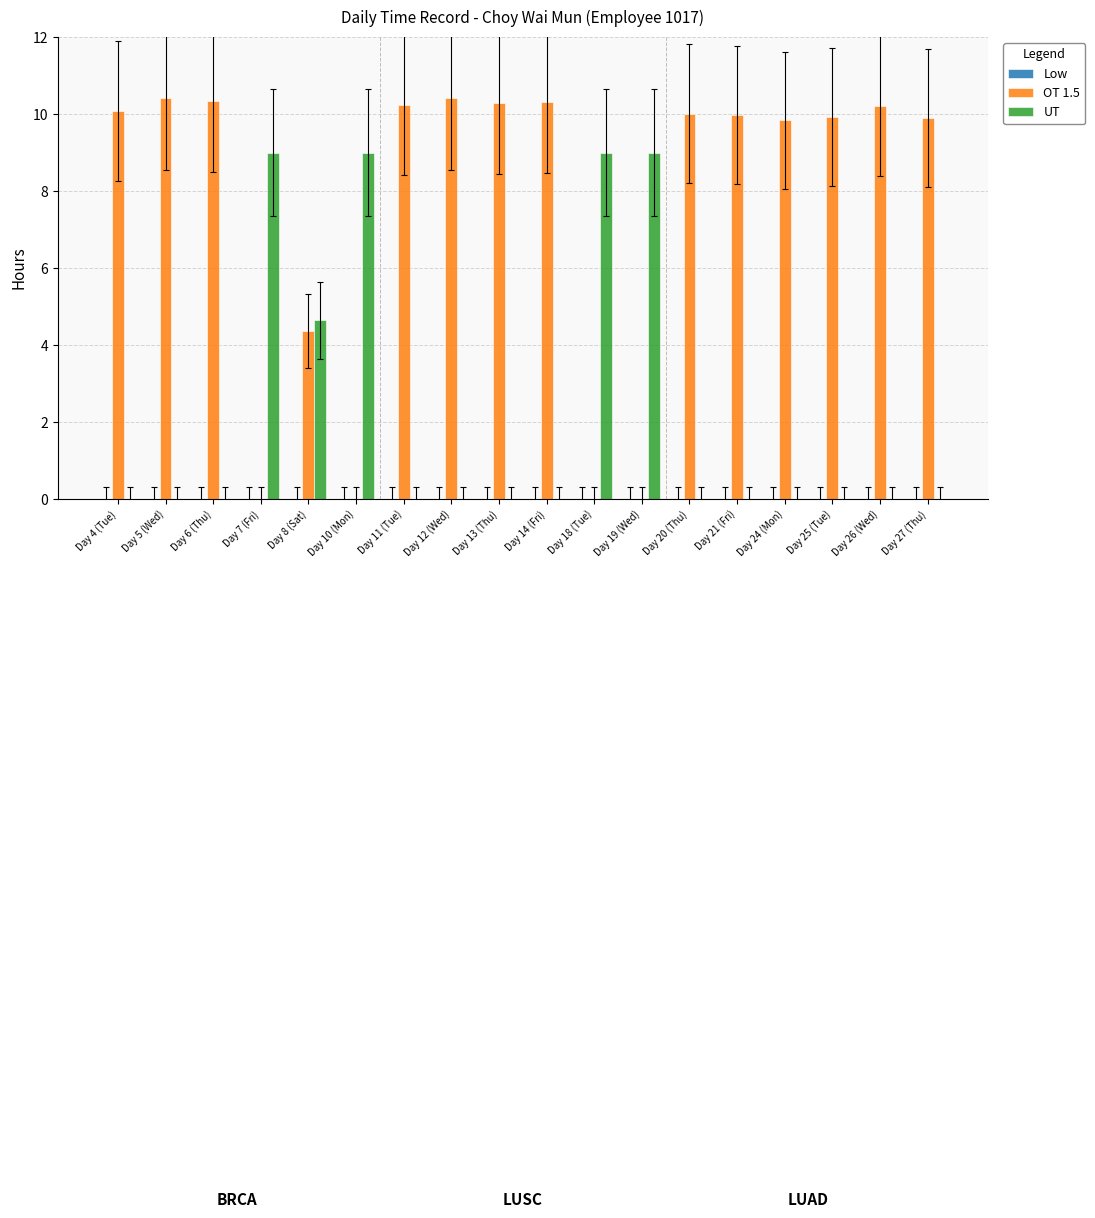

How many groups of bars are there?

18